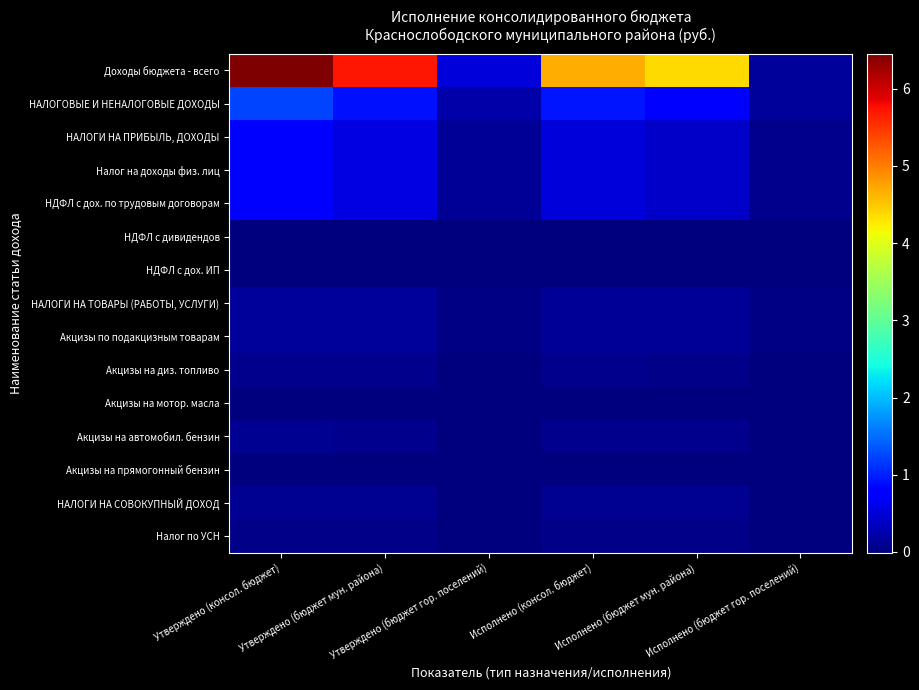

Rank the series at Утверждено (бюджет мун. района) from highest to lowest value.

Доходы бюджета - всего, НАЛОГОВЫЕ И НЕНАЛОГОВЫЕ ДОХОДЫ, НАЛОГИ НА ПРИБЫЛЬ, ДОХОДЫ, Налог на доходы физ. лиц, НДФЛ с дох. по трудовым договорам, НАЛОГИ НА ТОВАРЫ (РАБОТЫ, УСЛУГИ), Акцизы по подакцизным товарам, НАЛОГИ НА СОВОКУПНЫЙ ДОХОД, Акцизы на автомобил. бензин, Акцизы на диз. топливо, Налог по УСН, НДФЛ с дох. ИП, НДФЛ с дивидендов, Акцизы на мотор. масла, Акцизы на прямогонный бензин